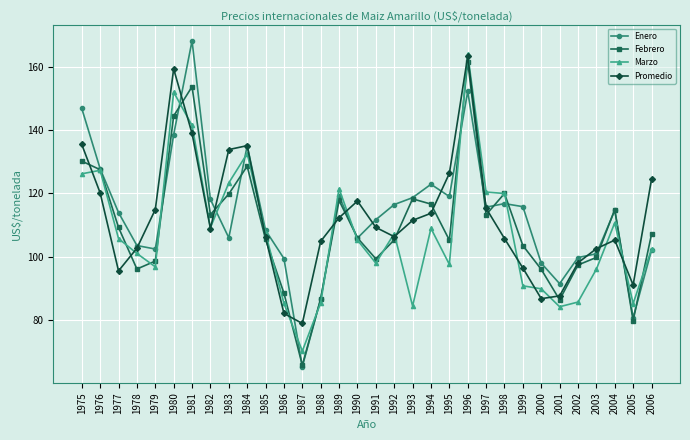

The Marzo series shows 98.6 at 1996. True or false?

False